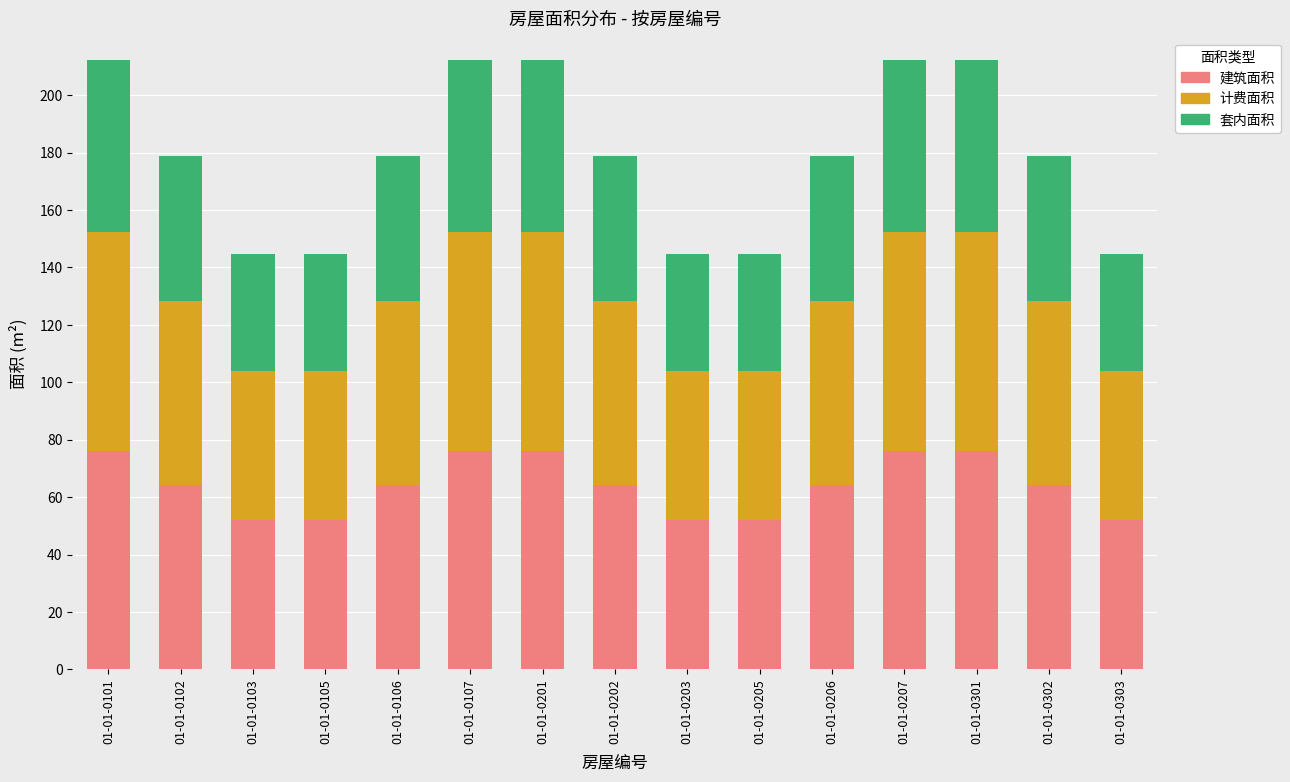

What is the total value across all series at 01-01-0102?

178.7